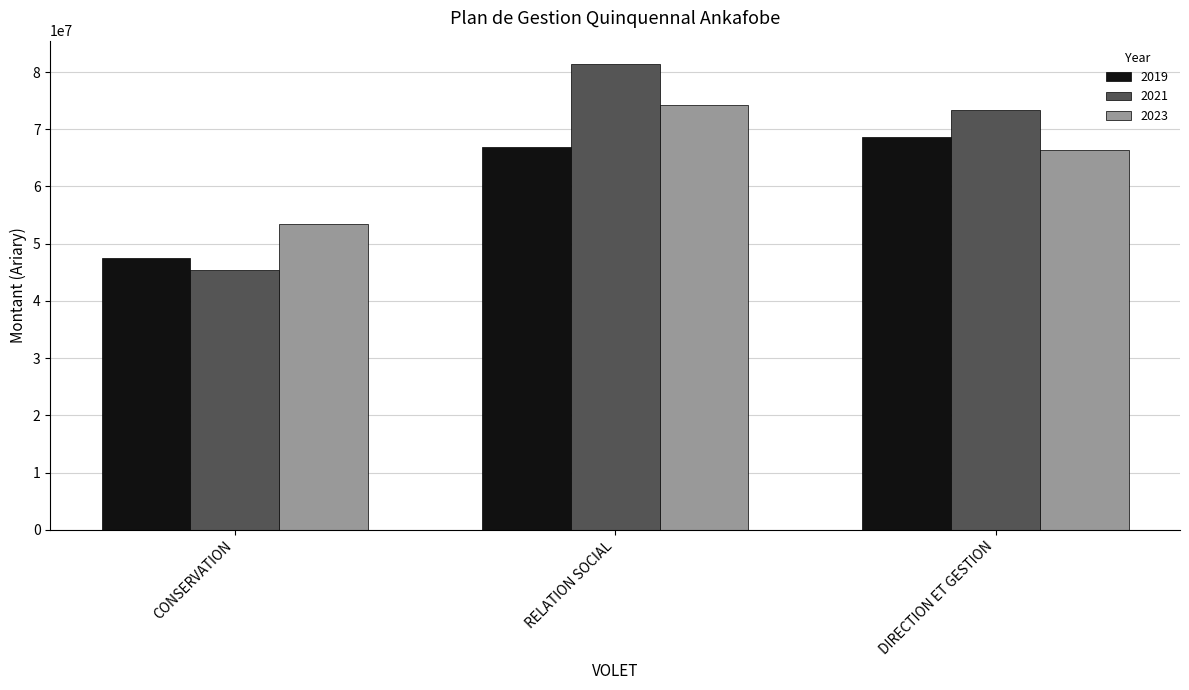

What is the total value across all series at DIRECTION ET GESTION?

208308141.0